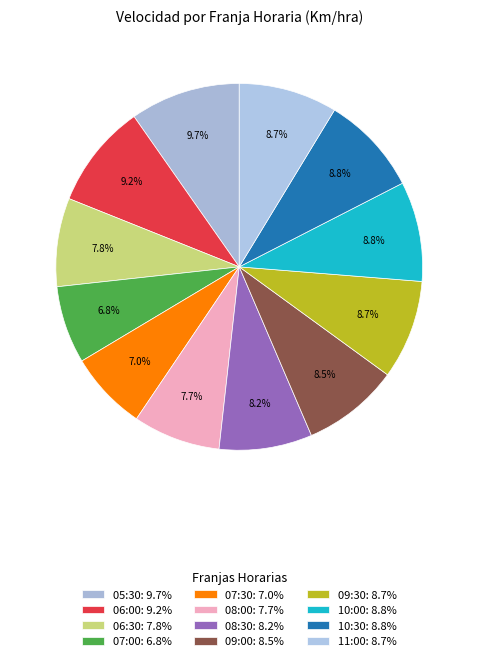

How many slices are in this pie chart?

12